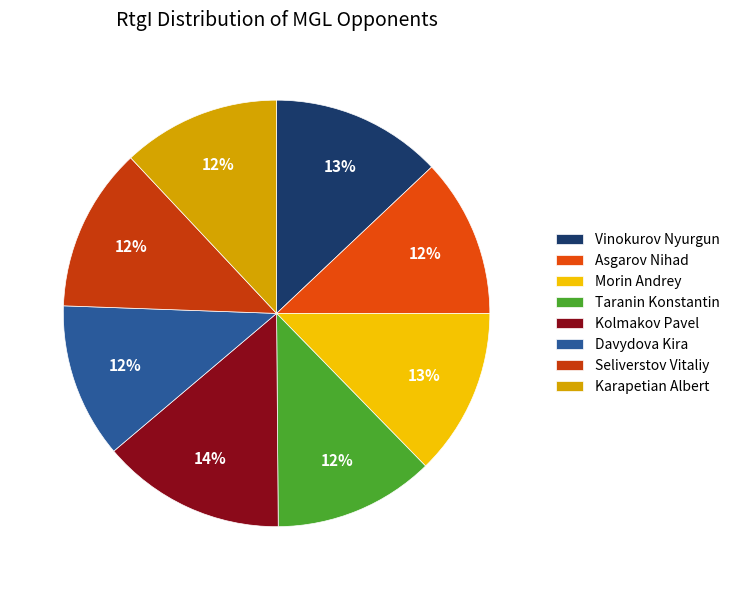

Which slice is the largest?

Kolmakov Pavel